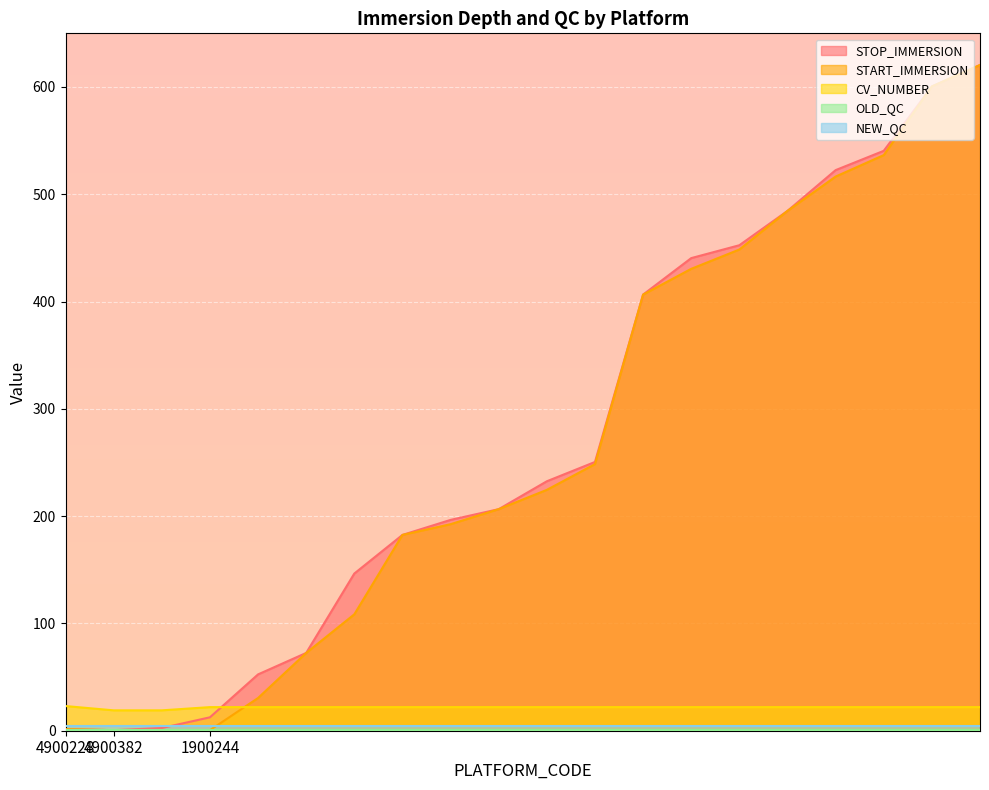

What is the sum of the START_IMMERSION values at 4900382 and 1900244?

1.0